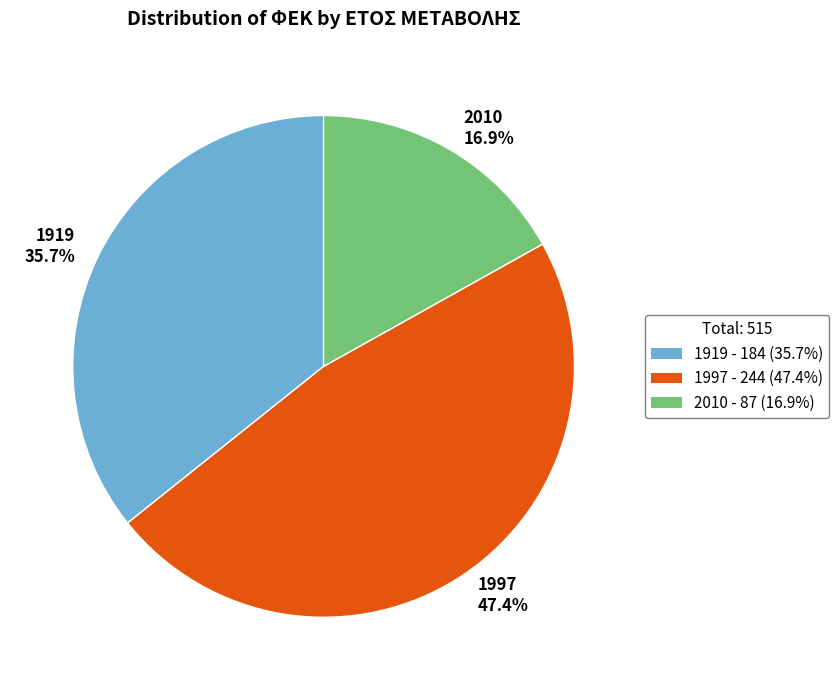

Is it true that 1997 is 47% of the pie?

True